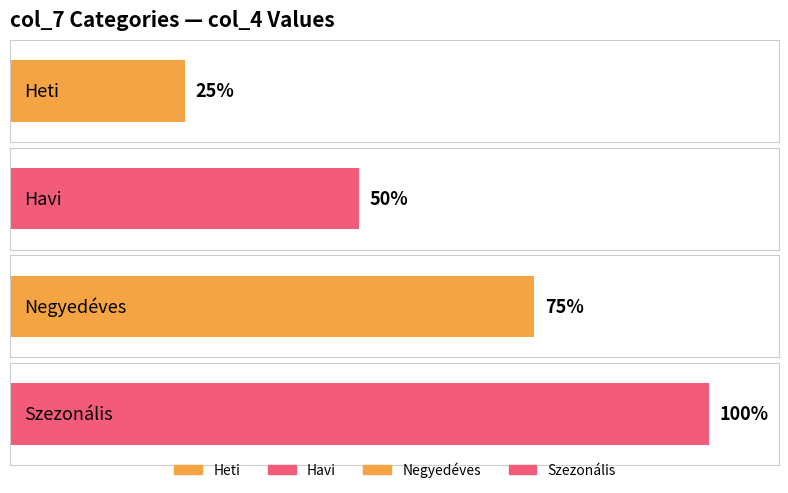

Does the chart contain stacked bars?

No